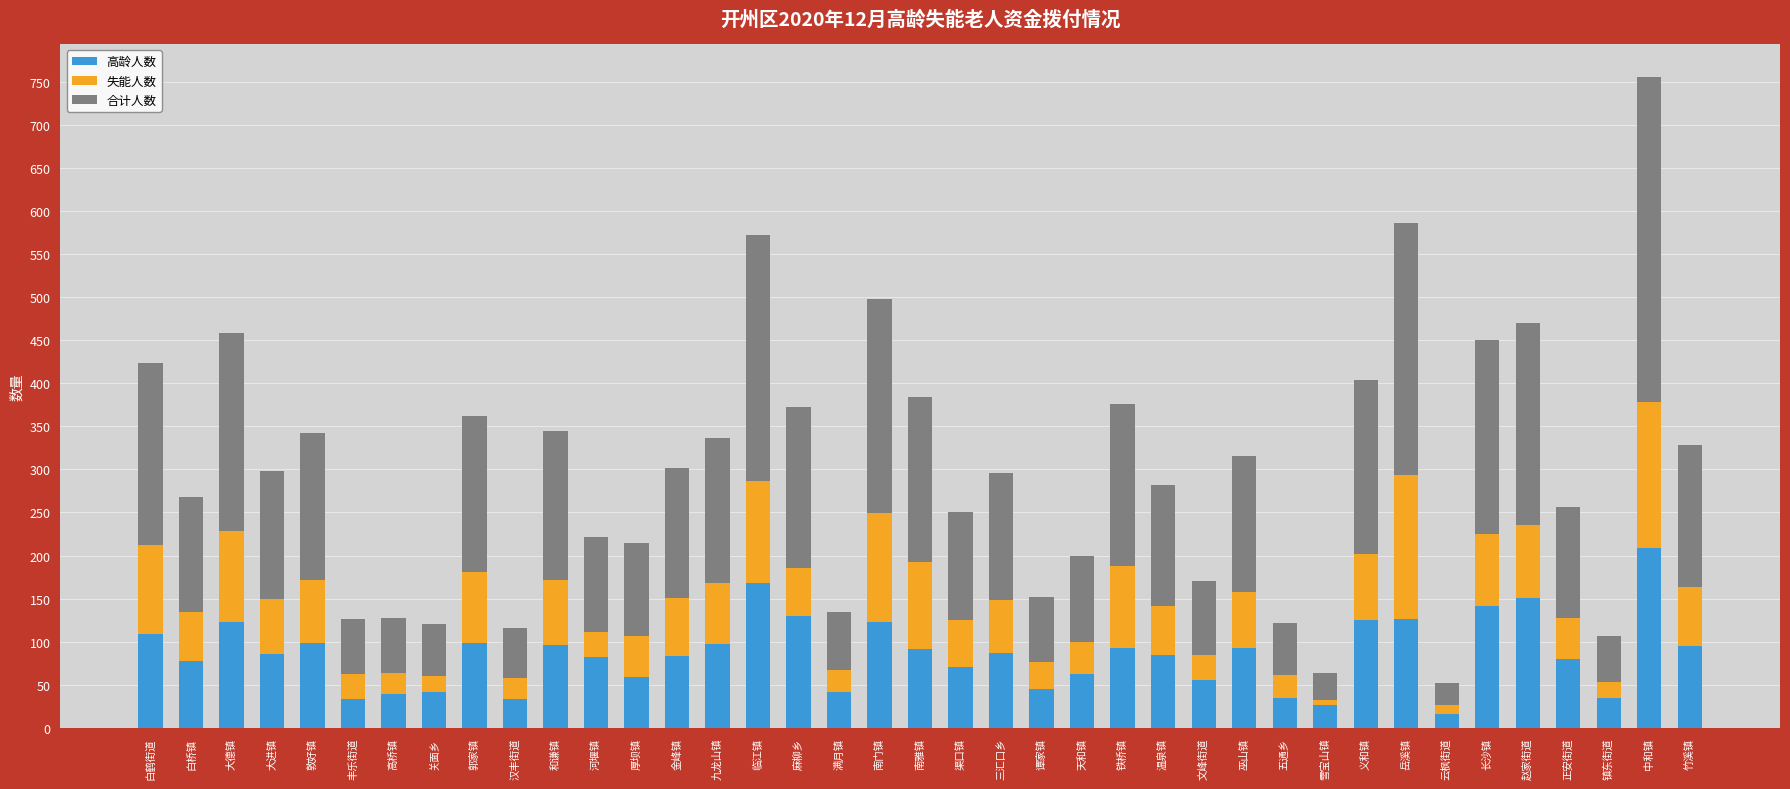

What is the lowest value of the 高龄人数 series?

16